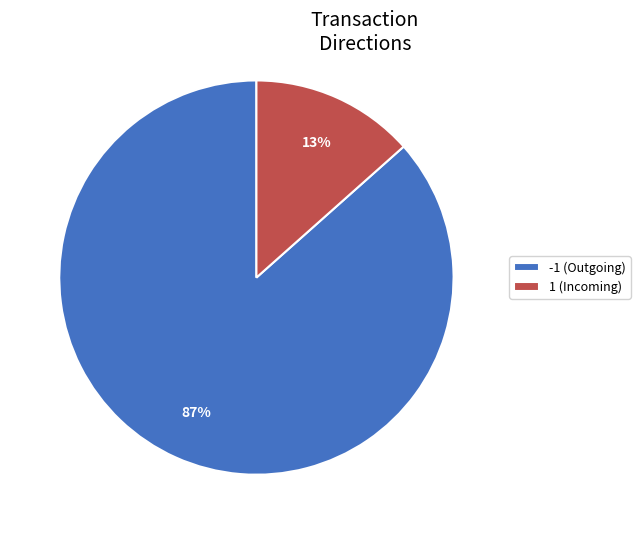

Count the number of slices in the pie.

2